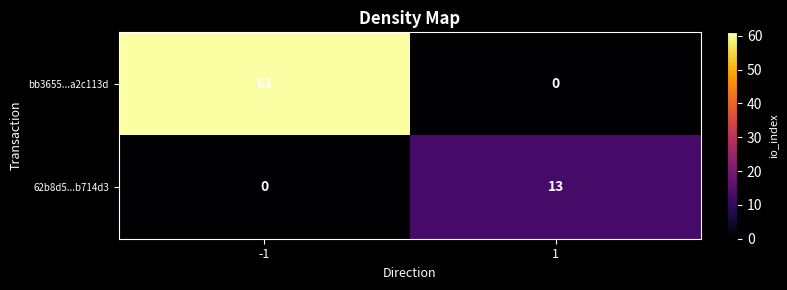

Which series has the largest range (max minus min)?

bb3655...a2c113d